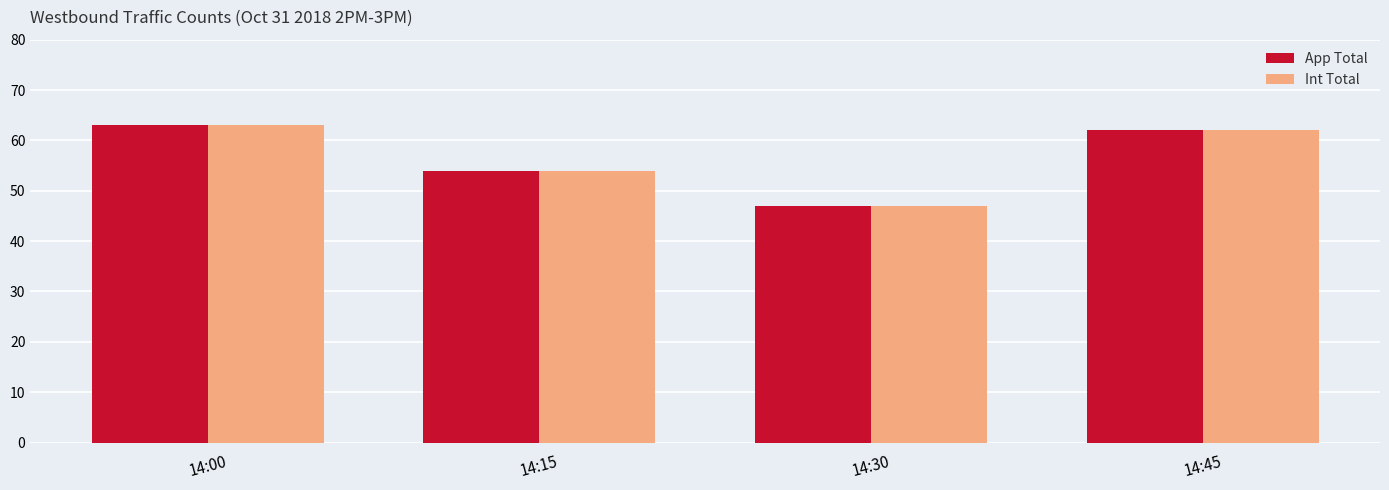

Count the number of data series in this chart.

2